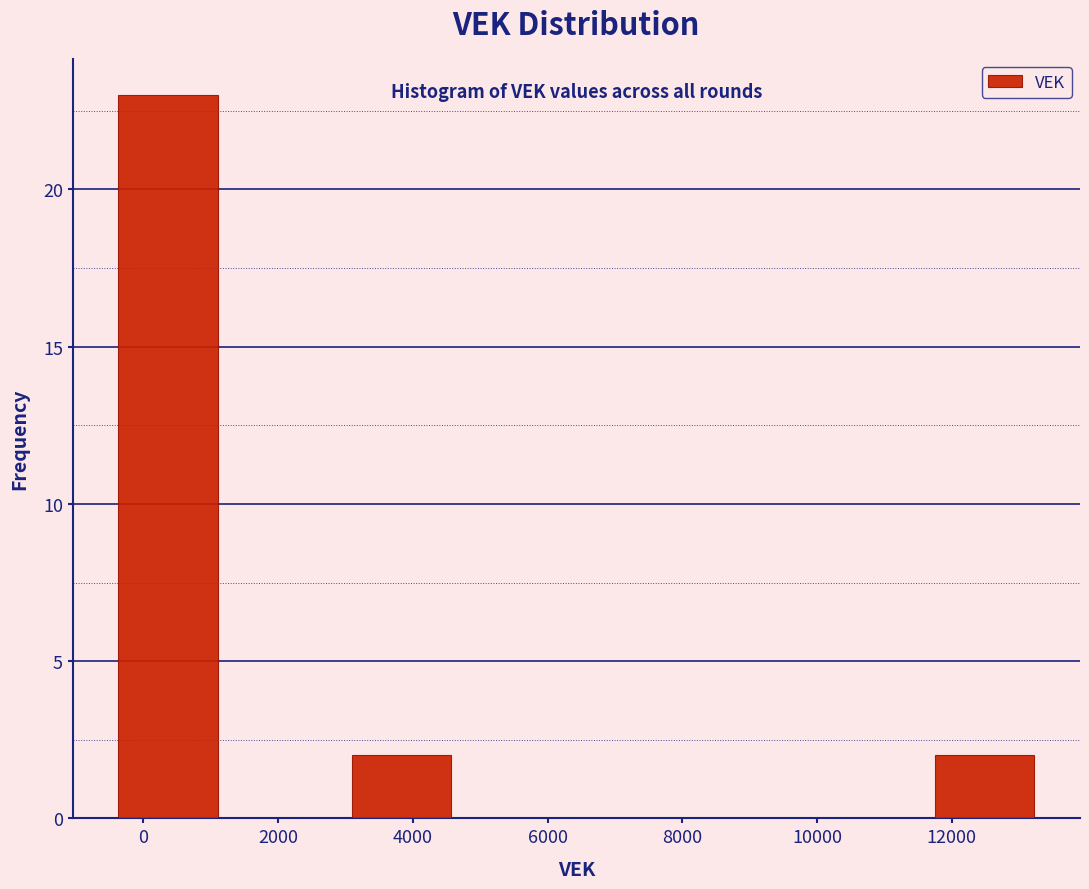

Over which range of the x-axis is the bar tallest?

-400 to 1200